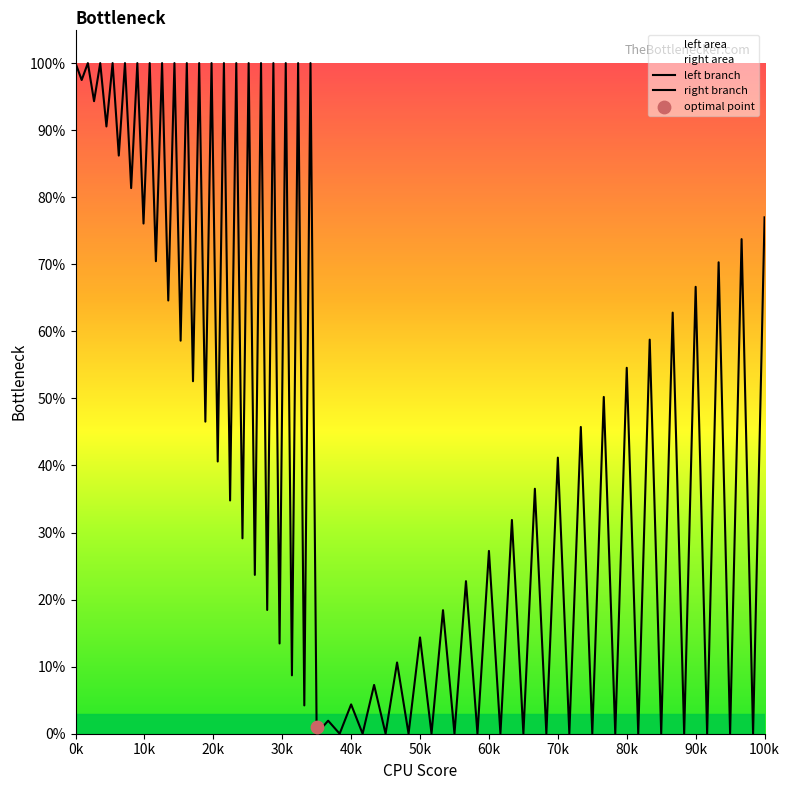

What are all the series names shown in the legend?

left branch, right branch